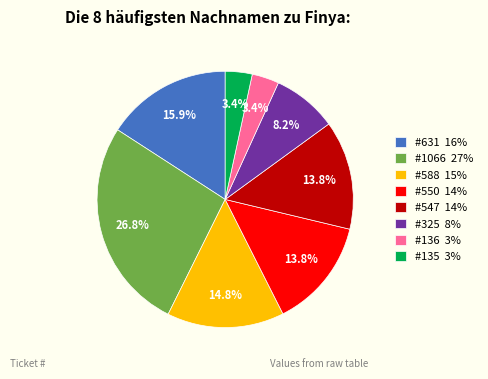

What is the ratio of the value at #325 8% to the value at #547 14%?

0.6